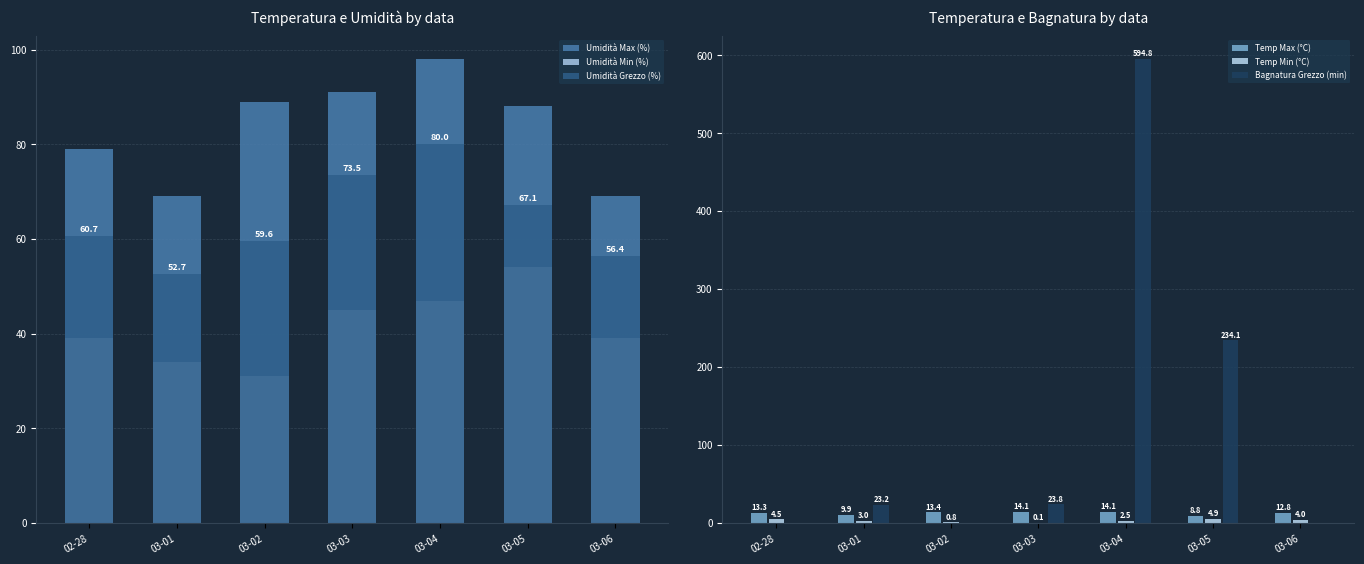

What is the total value across all series at 03-05?

456.9